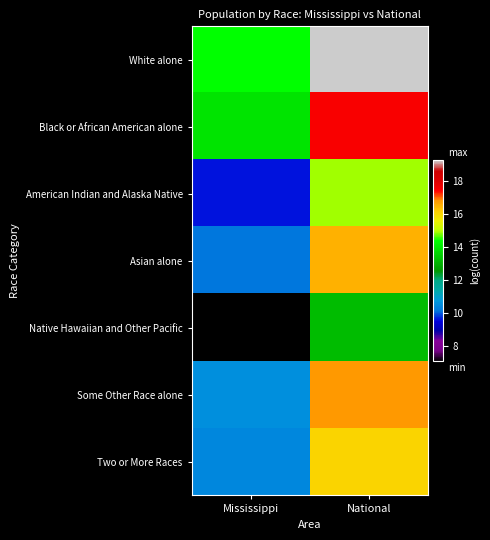

What is the greatest value displayed?

19.2